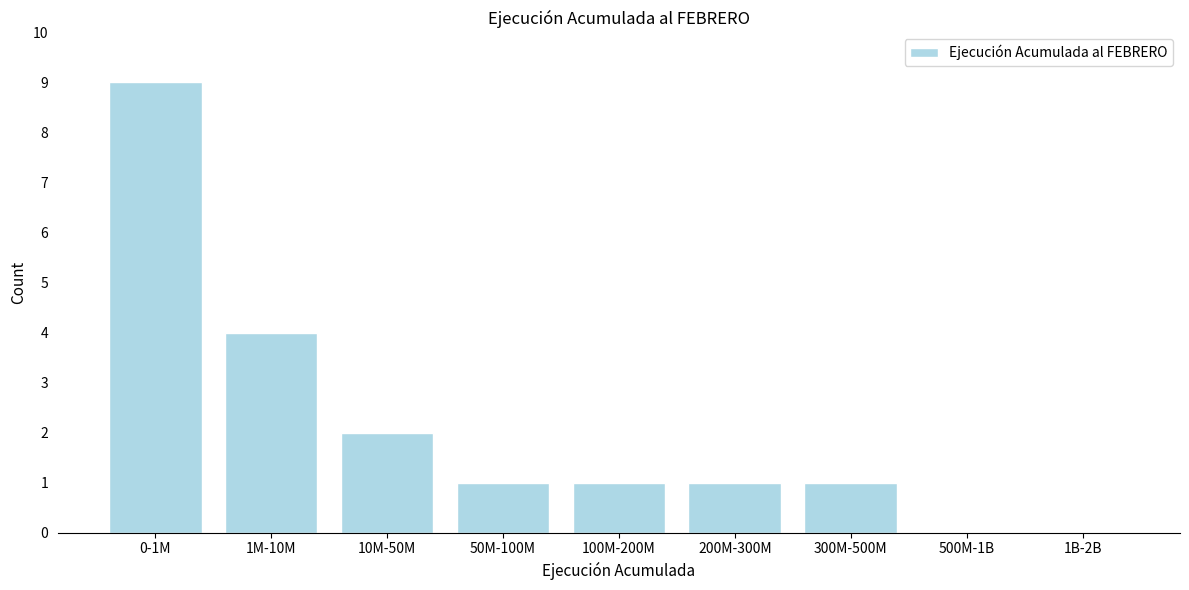

Reading left to right, list all the values displayed in this chart.

0-1M=9	1M-10M=4	10M-50M=2	50M-100M=1	100M-200M=1	200M-300M=1	300M-500M=1	500M-1B=0	1B-2B=0